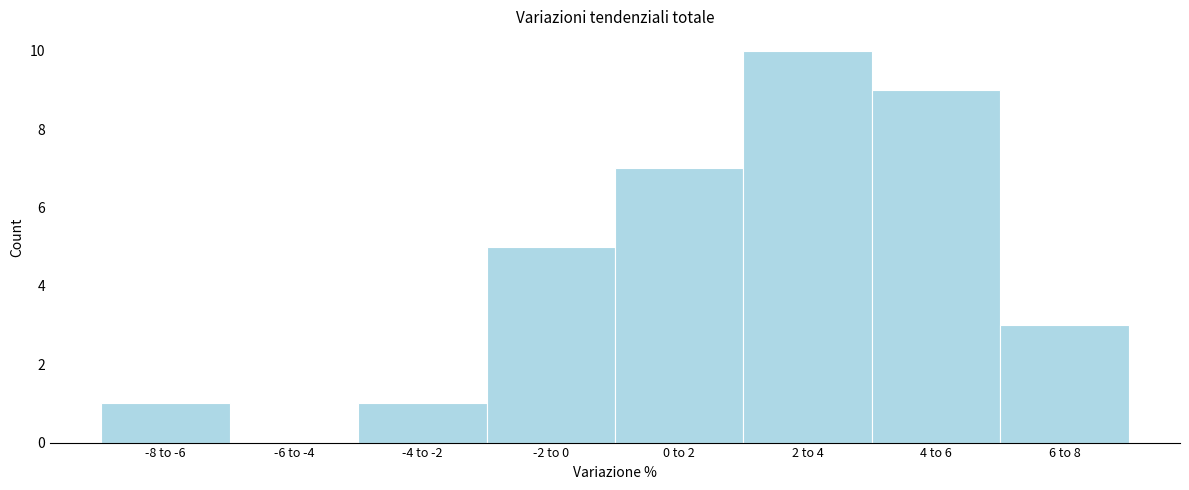

Reading left to right, what are all the values shown in this chart?

-8 to -6=1	-6 to -4=0	-4 to -2=1	-2 to 0=5	0 to 2=7	2 to 4=10	4 to 6=9	6 to 8=3